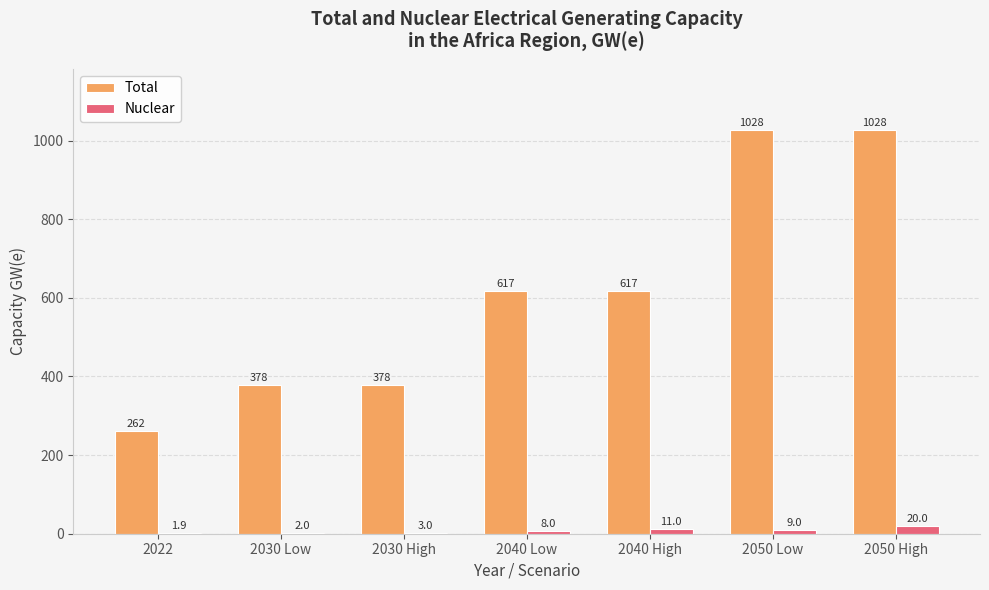

What is the highest value of the Nuclear series?

20.0